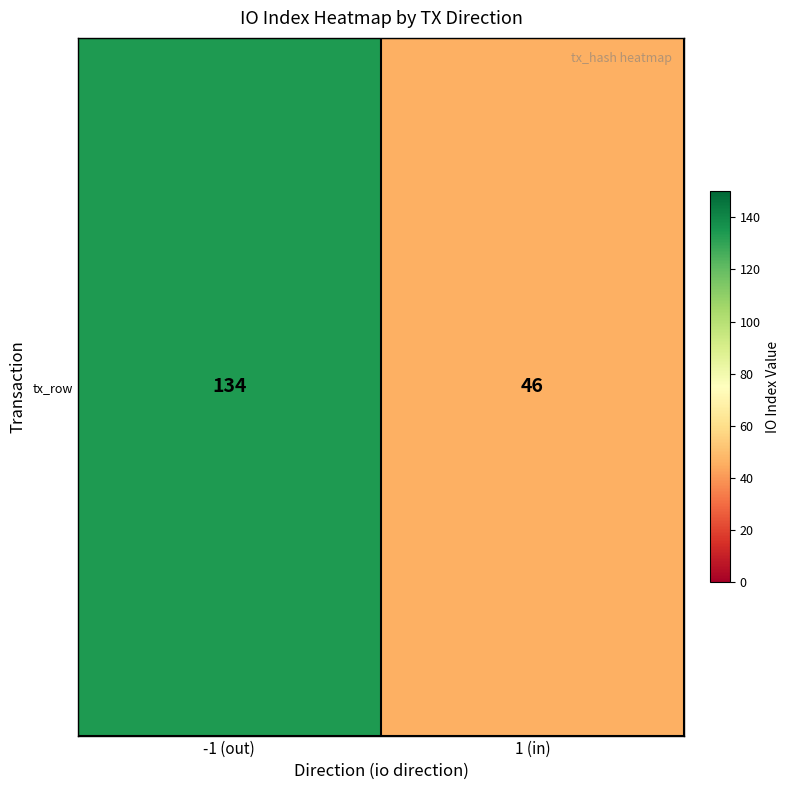

Where is the data nearest to the value 90?

-1 (out)